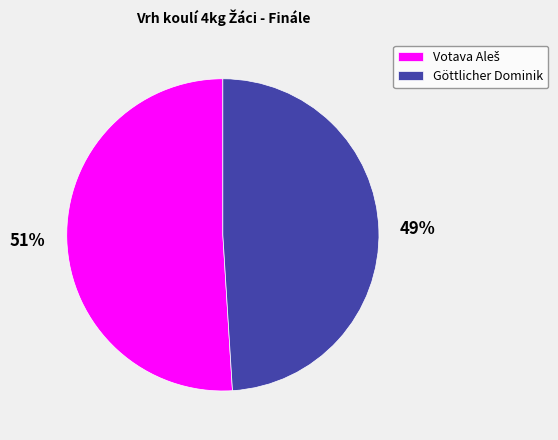

Is there any slice that represents more than half of the pie?

Yes